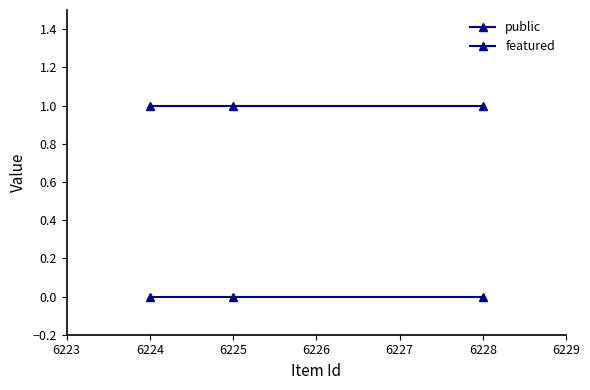

What is the difference between the highest and lowest values at 6224?

1